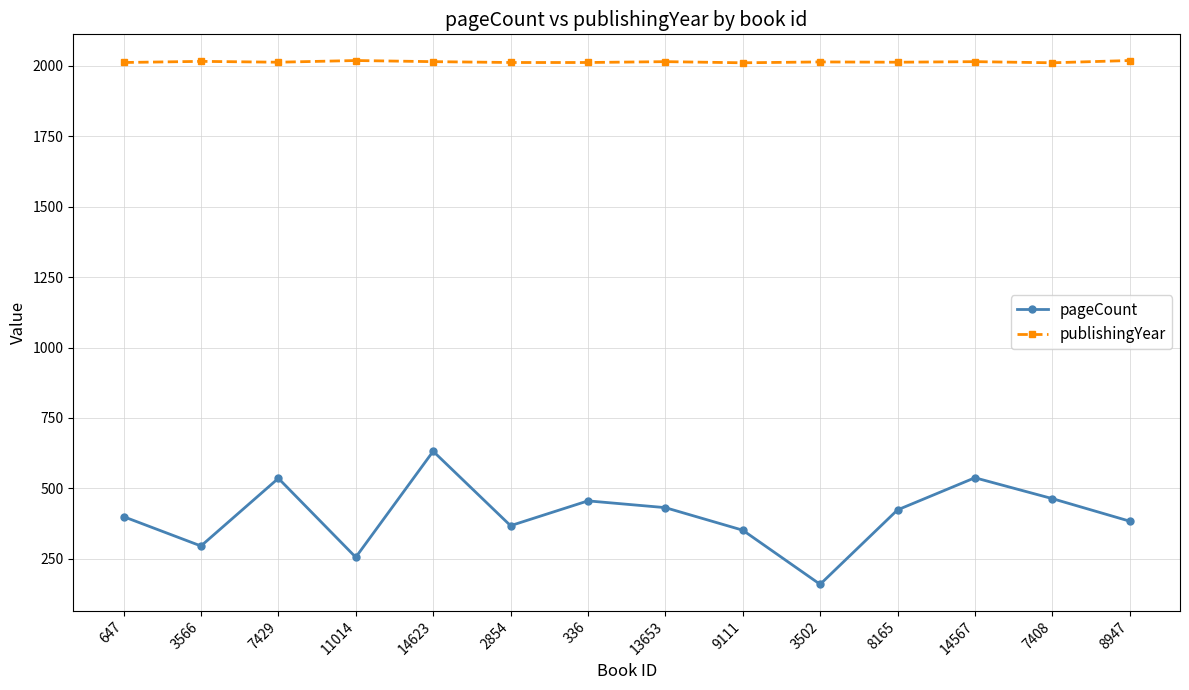

Where is the first local minimum for pageCount?

3566